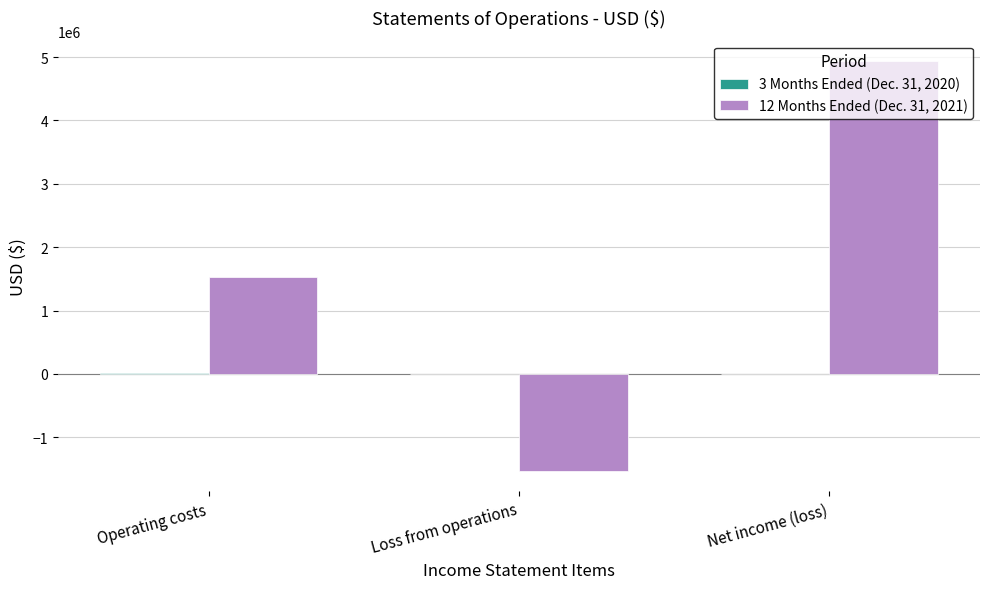

Which label corresponds to the largest value in the chart?

Net income (loss)